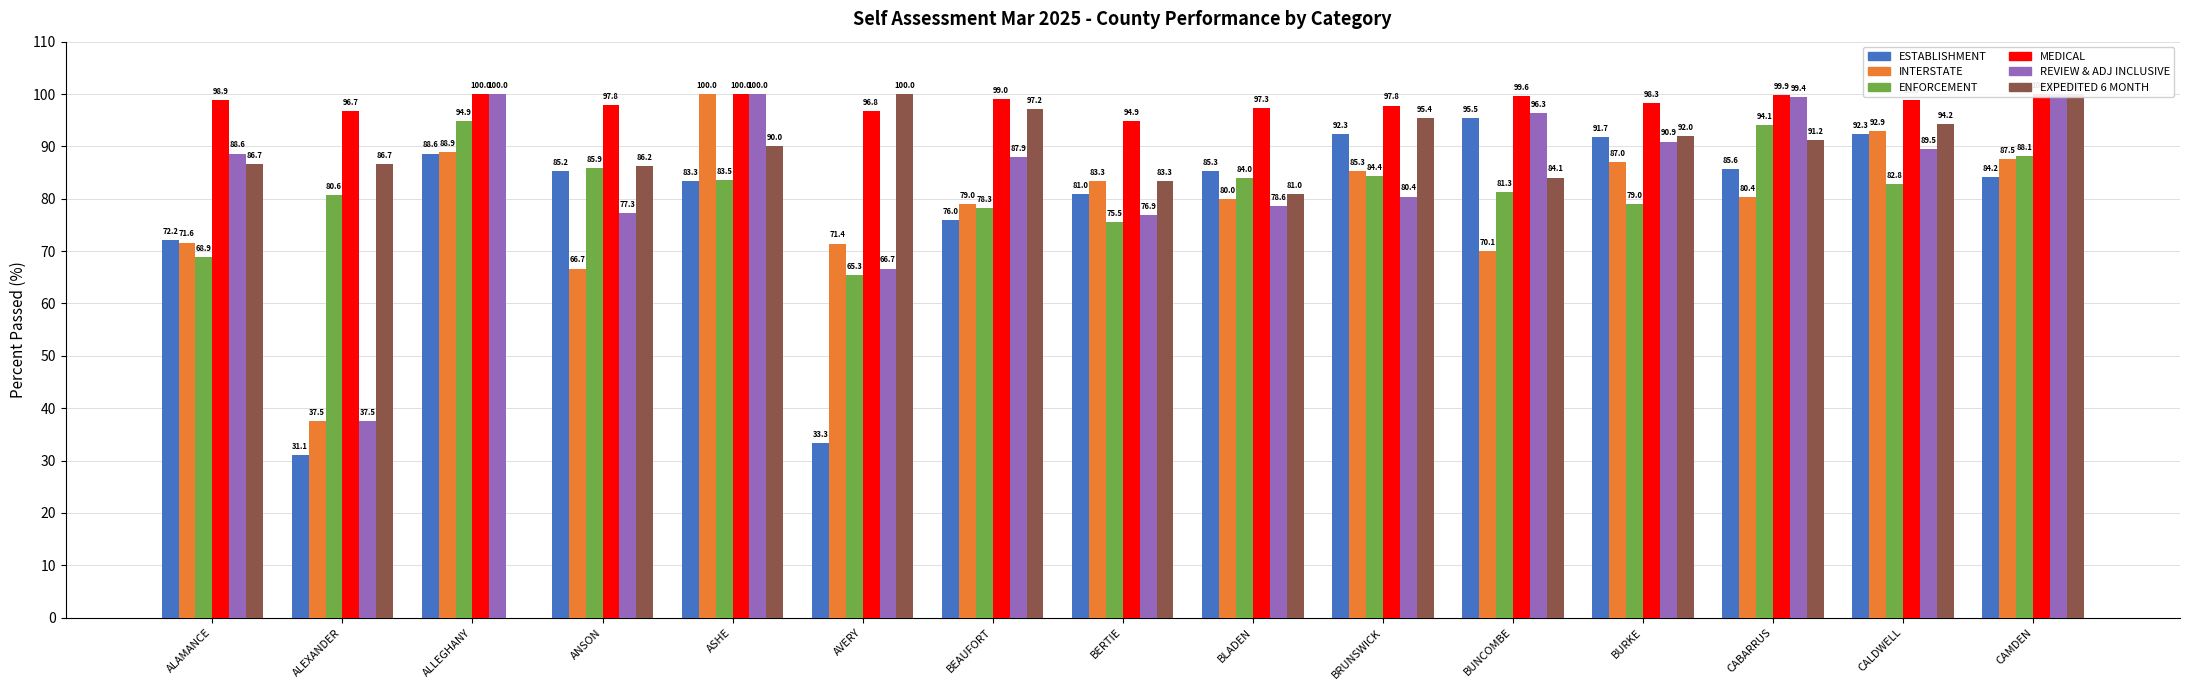

Reading left to right, list all the values displayed in this chart.

ESTABLISHMENT: ALAMANCE=72.2	ALEXANDER=31.1	ALLEGHANY=88.6	ANSON=85.2	ASHE=83.3	AVERY=33.3	BEAUFORT=76.0	BERTIE=81.0	BLADEN=85.3	BRUNSWICK=92.3	BUNCOMBE=95.5	BURKE=91.7	CABARRUS=85.6	CALDWELL=92.3	CAMDEN=84.2
INTERSTATE: ALAMANCE=71.6	ALEXANDER=37.5	ALLEGHANY=88.9	ANSON=66.7	ASHE=100.0	AVERY=71.4	BEAUFORT=79.0	BERTIE=83.3	BLADEN=80.0	BRUNSWICK=85.3	BUNCOMBE=70.1	BURKE=87.0	CABARRUS=80.4	CALDWELL=92.9	CAMDEN=87.5
ENFORCEMENT: ALAMANCE=68.9	ALEXANDER=80.6	ALLEGHANY=94.9	ANSON=85.9	ASHE=83.5	AVERY=65.3	BEAUFORT=78.3	BERTIE=75.5	BLADEN=84.0	BRUNSWICK=84.4	BUNCOMBE=81.3	BURKE=79.0	CABARRUS=94.1	CALDWELL=82.8	CAMDEN=88.1
MEDICAL: ALAMANCE=98.9	ALEXANDER=96.7	ALLEGHANY=100.0	ANSON=97.8	ASHE=100.0	AVERY=96.8	BEAUFORT=99.0	BERTIE=94.9	BLADEN=97.3	BRUNSWICK=97.8	BUNCOMBE=99.6	BURKE=98.3	CABARRUS=99.9	CALDWELL=99.0	CAMDEN=100.0
REVIEW AND ADJUSTMENT INCLUSIVE: ALAMANCE=88.6	ALEXANDER=37.5	ALLEGHANY=100.0	ANSON=77.3	ASHE=100.0	AVERY=66.7	BEAUFORT=87.9	BERTIE=76.9	BLADEN=78.6	BRUNSWICK=80.4	BUNCOMBE=96.3	BURKE=90.9	CABARRUS=99.4	CALDWELL=89.5	CAMDEN=100.0
EXPEDITED PROCESS 6 MONTH: ALAMANCE=86.7	ALEXANDER=86.7	ALLEGHANY=0.0	ANSON=86.2	ASHE=90.0	AVERY=100.0	BEAUFORT=97.2	BERTIE=83.3	BLADEN=81.0	BRUNSWICK=95.4	BUNCOMBE=84.1	BURKE=92.0	CABARRUS=91.2	CALDWELL=94.2	CAMDEN=100.0